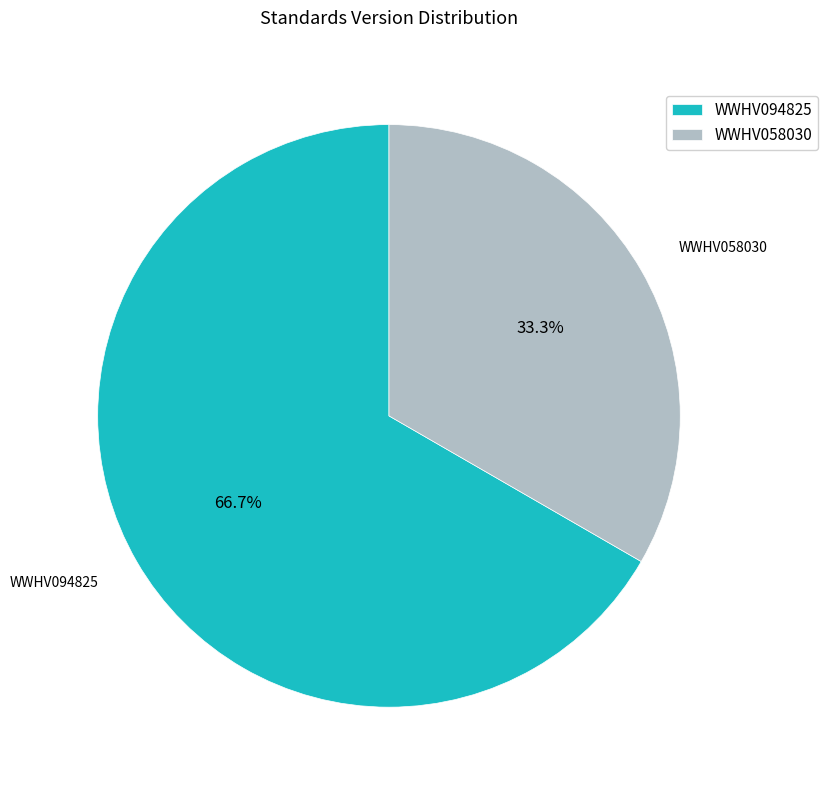

Rank the categories by value from lowest to highest.

WWHV058030, WWHV094825